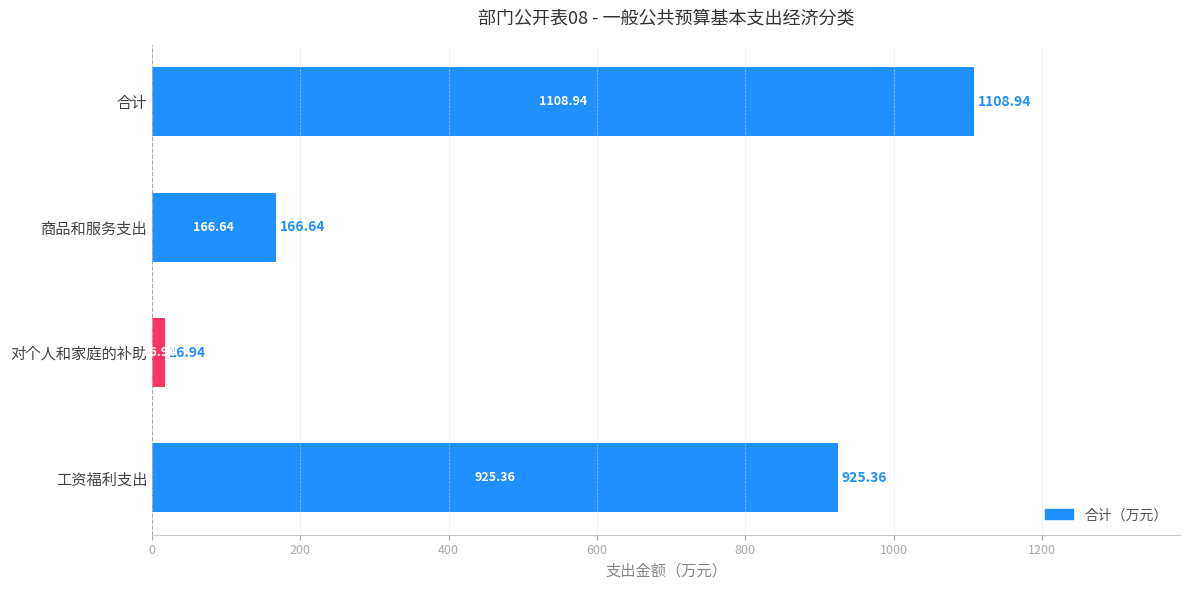

Approximately how many times larger is the value at 合计 compared to 商品和服务支出?

6.7